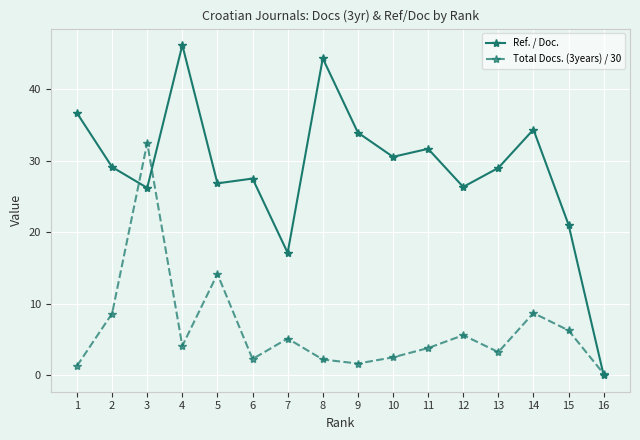

How many lines are shown in the chart?

2